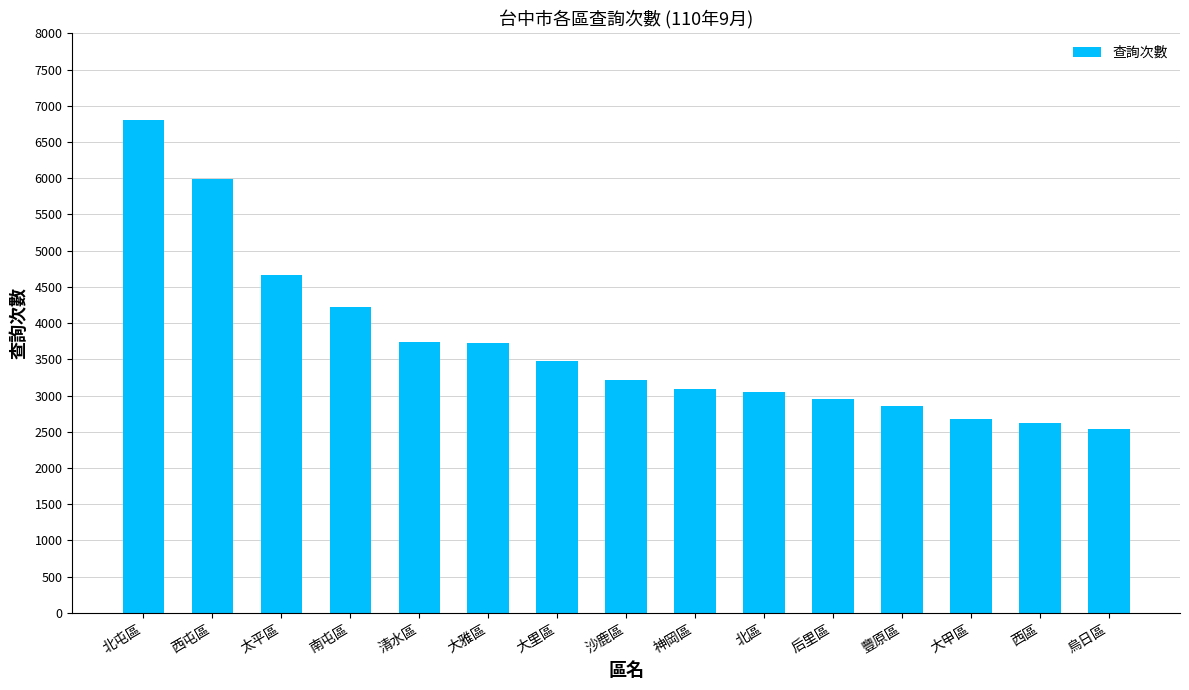

What is the label of the 15th bar from the right?

北屯區